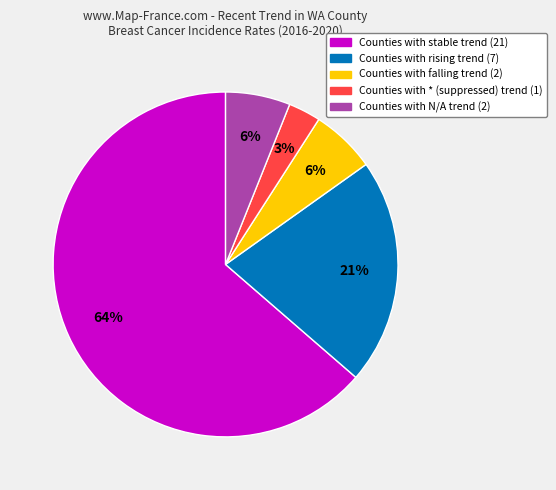

To the nearest percent, what is the average slice percentage?

20%